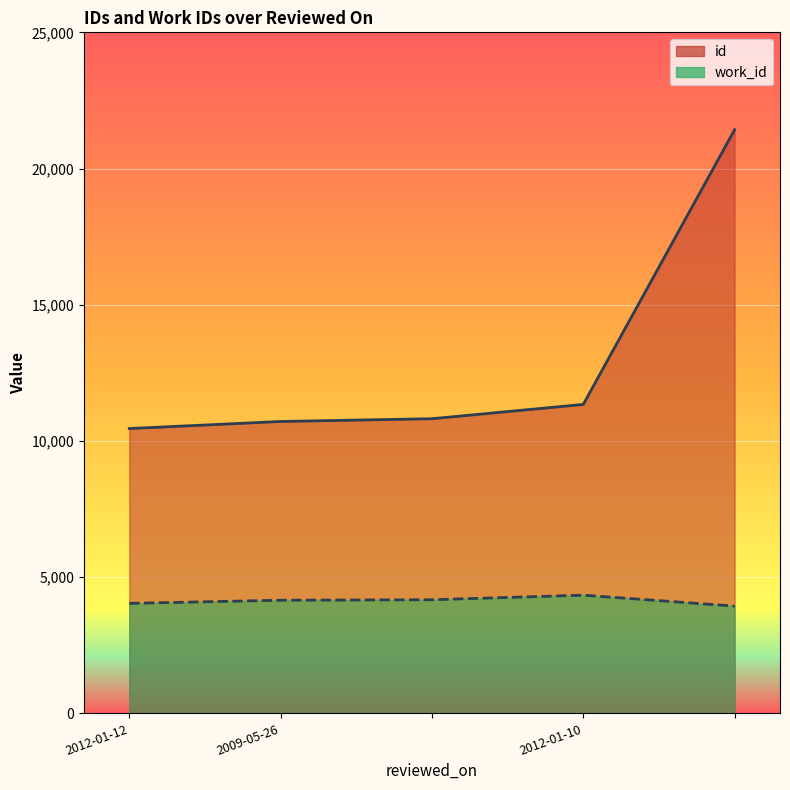

What is the difference between the id values at  and 2009-05-26?

101